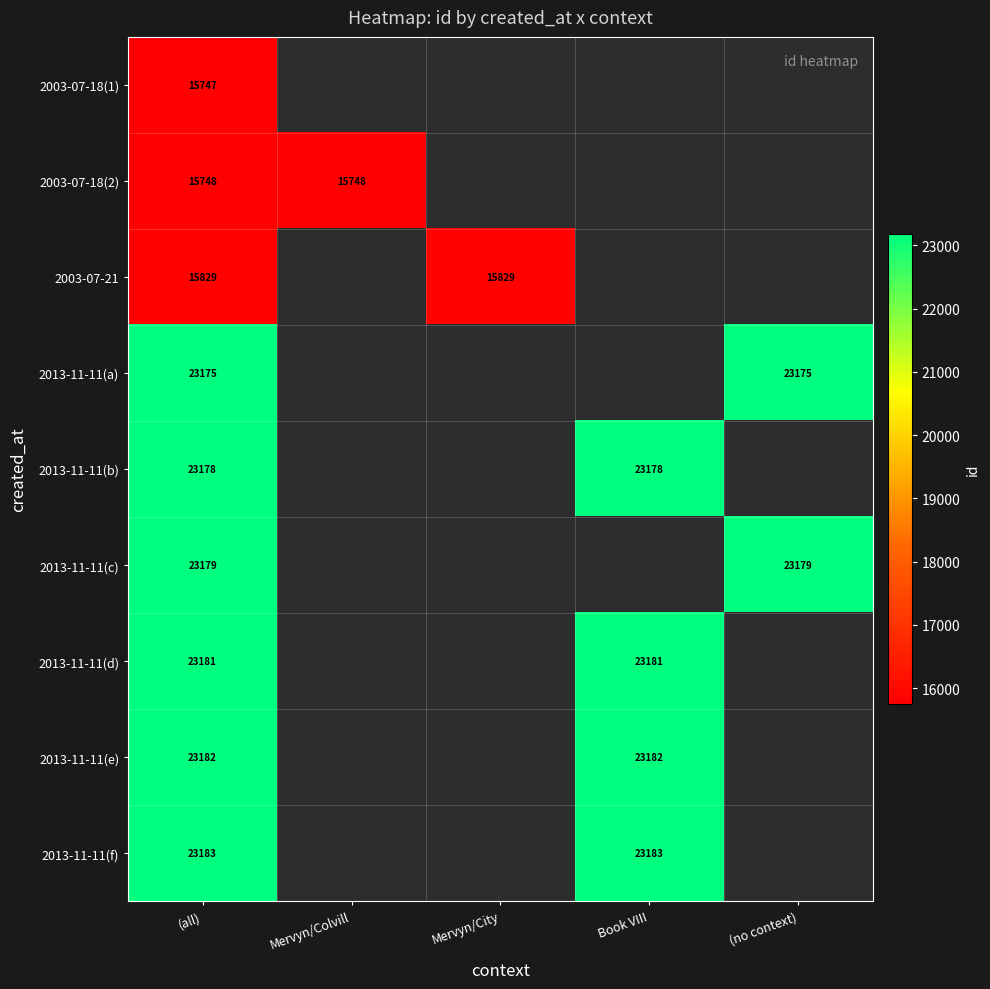

The value of 2013-11-11(c) at (all) is 39230. True or false?

False